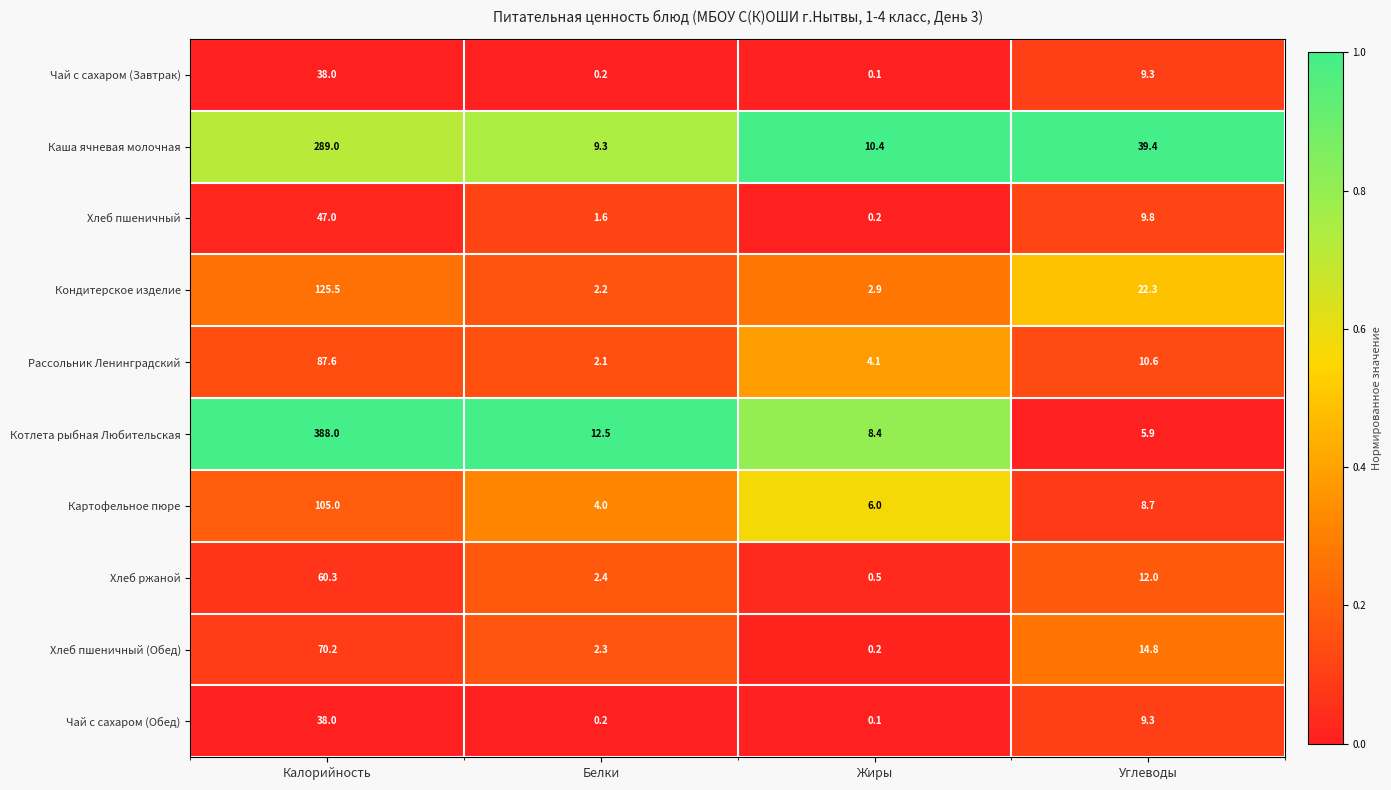

Count the number of categories in the chart.

4